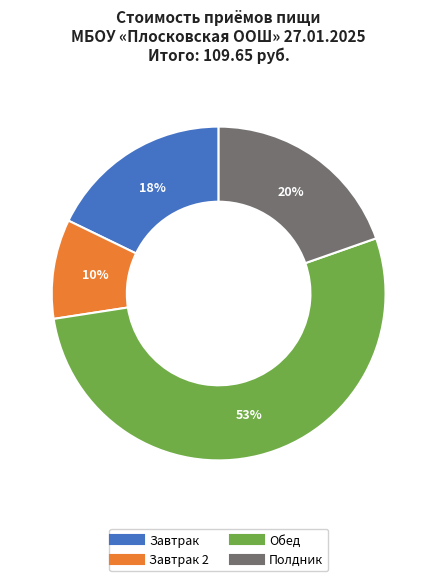

Is there a majority slice in this chart?

Yes